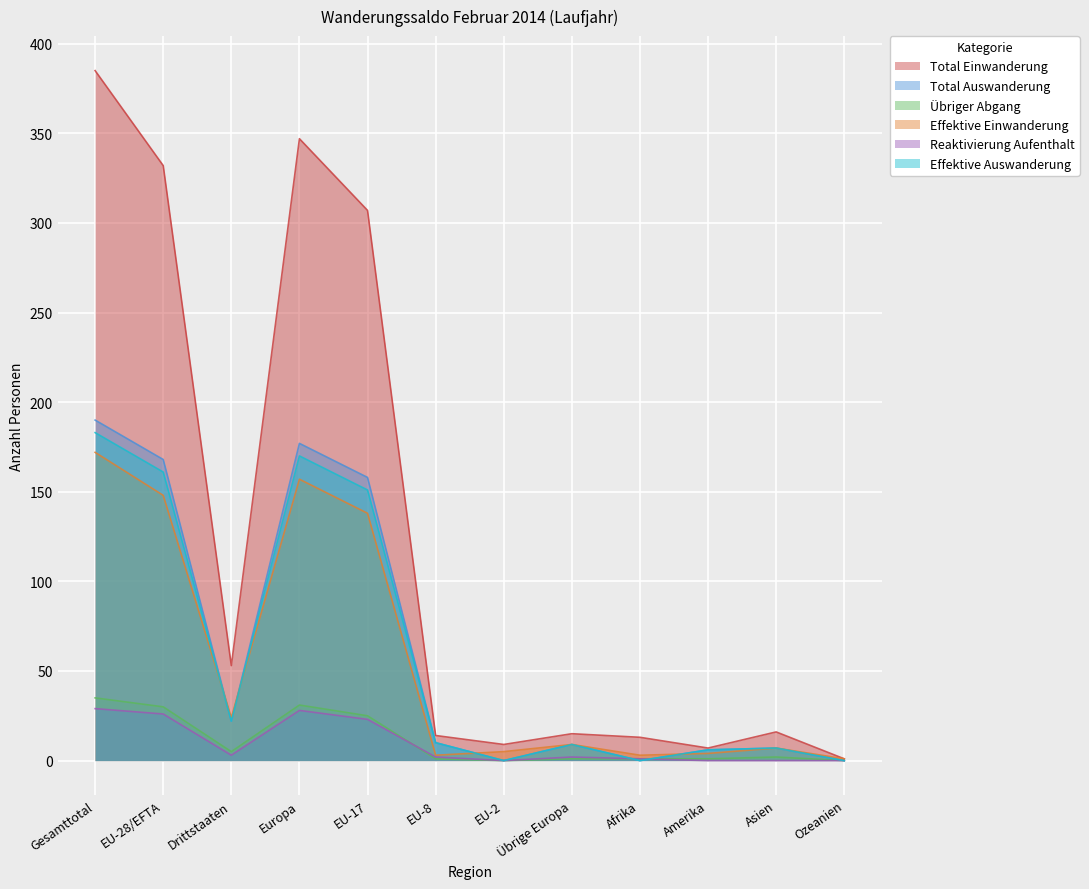

Reading left to right, transcribe all the data shown in this chart.

Total Einwanderung: 385	332	53	347	307	14	9	15	13	7	16	1
Total Auswanderung: 190	168	22	177	158	10	0	9	0	6	7	0
Übriger Abgang: 35	30	5	31	25	1	0	1	1	1	2	0
Effektive Einwanderung: 172	148	24	157	138	3	5	9	3	4	7	1
Reaktivierung Aufenthalt: 29	26	3	28	23	2	0	2	1	0	0	0
Effektive Auswanderung: 183	161	22	170	151	10	0	9	0	6	7	0